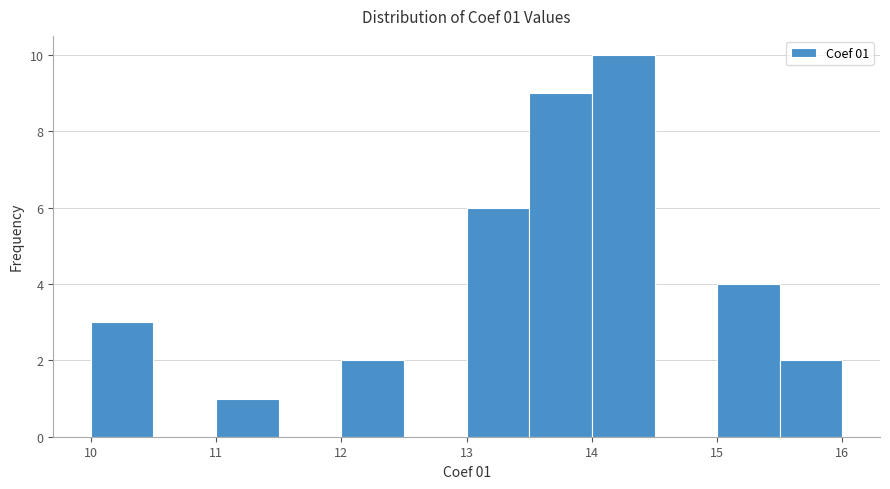

Over which range of the x-axis is the bar tallest?

14.0 to 14.5